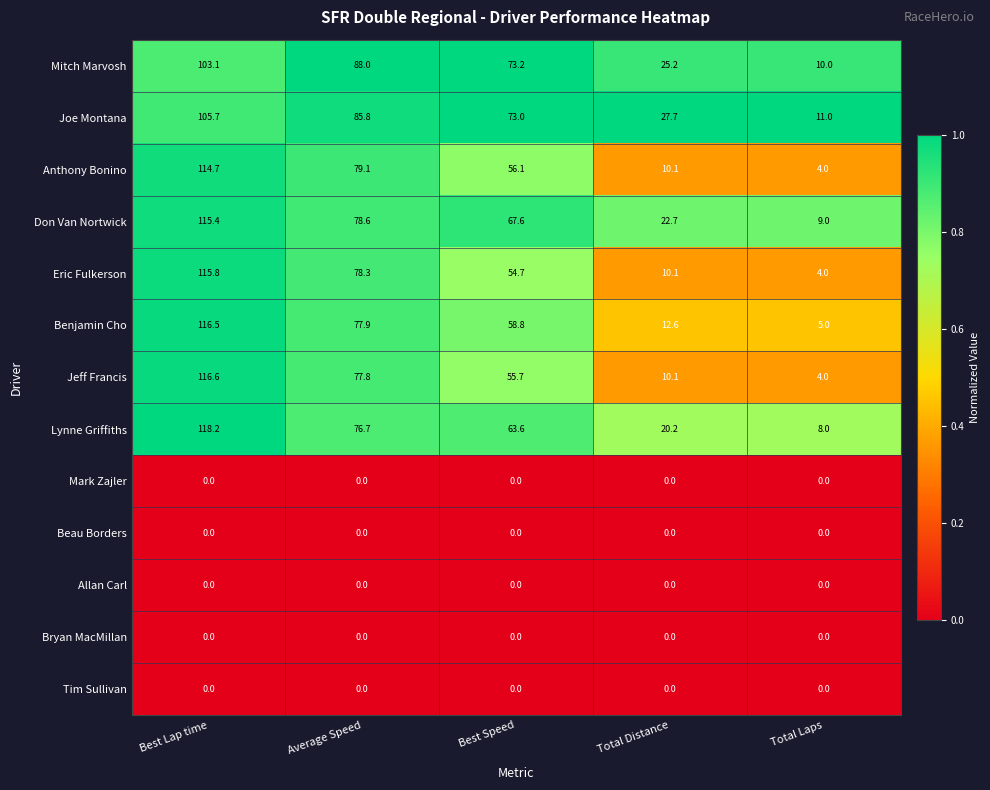

Count the number of data series in this chart.

13